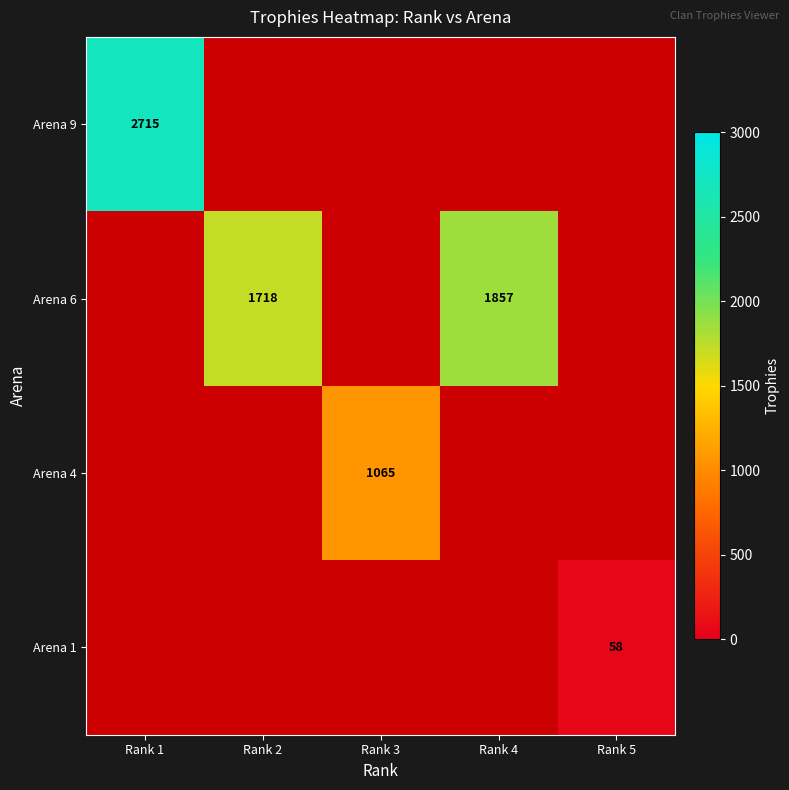

How many data points does each series have?

5